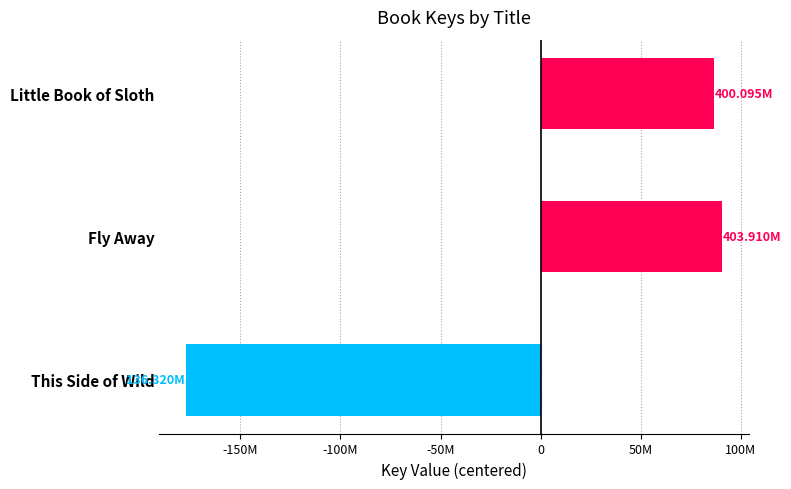

Are the bars horizontal?

Yes